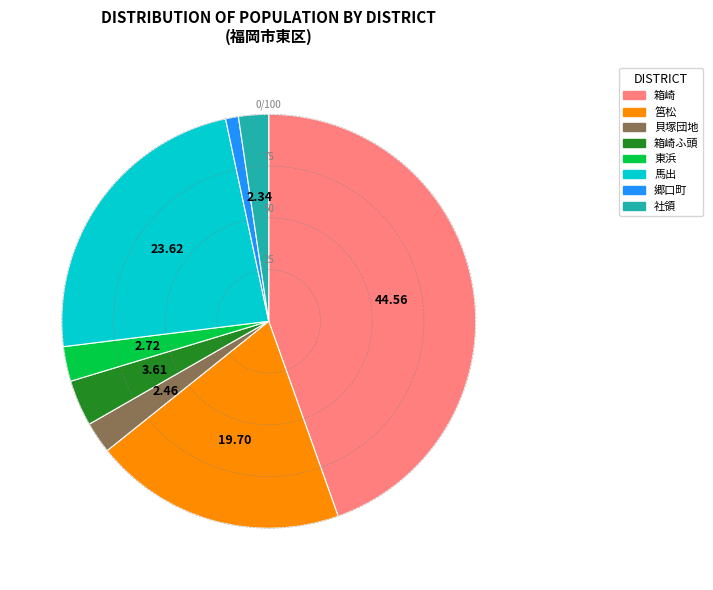

Is there a majority slice in this chart?

No